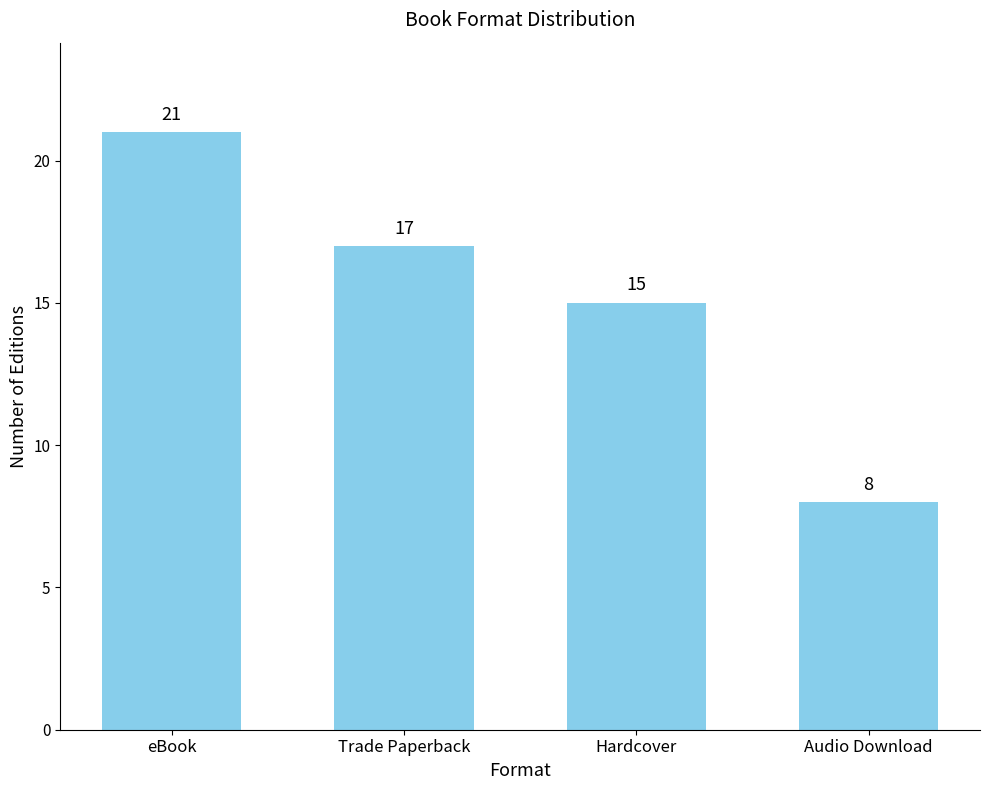

Rank the categories by value from highest to lowest.

eBook, Trade Paperback, Hardcover, Audio Download